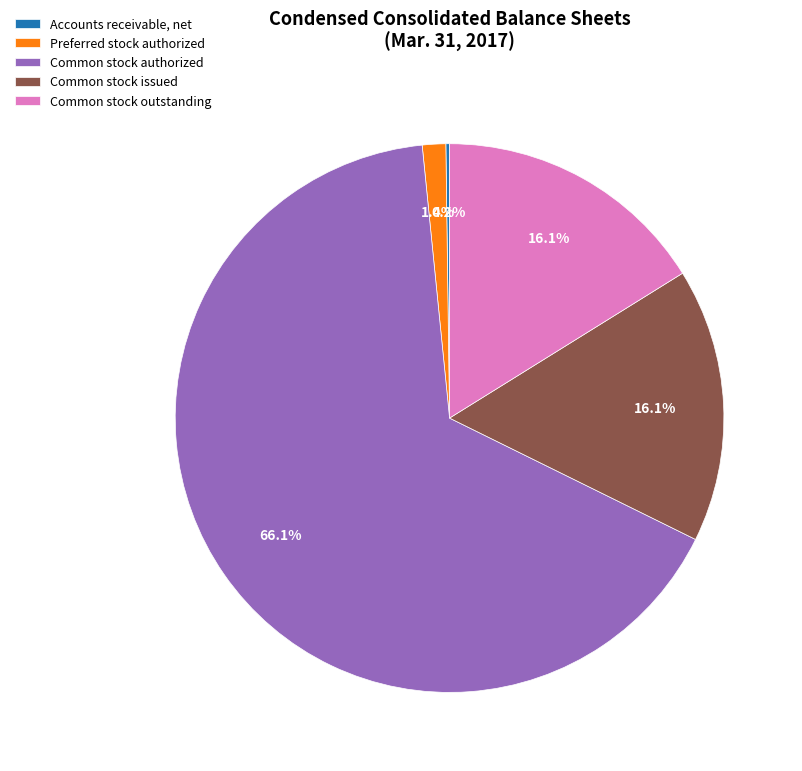

Is it true that Common stock outstanding is 28% of the pie?

False